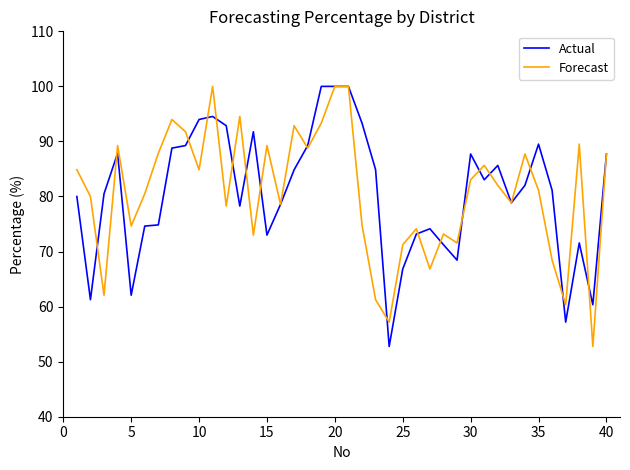

What is the greatest value displayed?

100.0